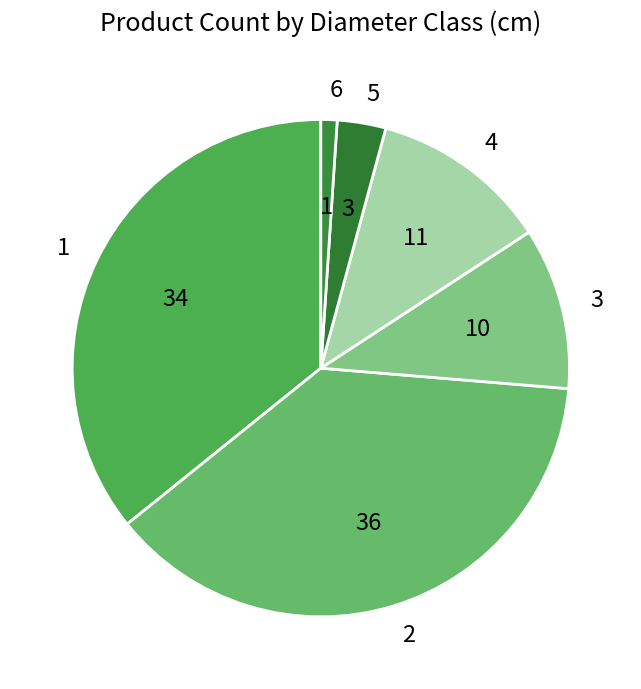

Does 4 account for over 50% of the chart?

No